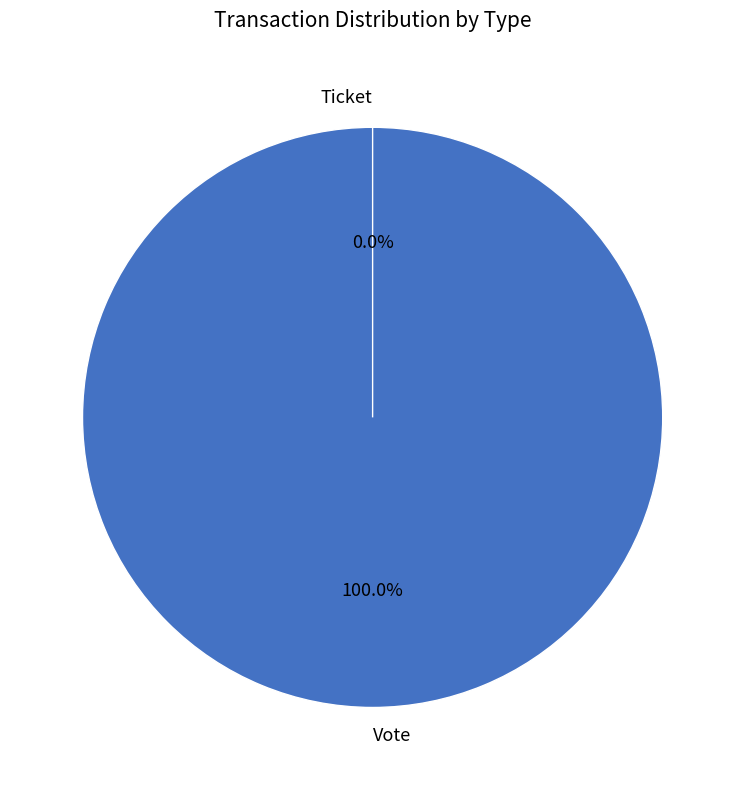

Is Ticket the majority of the pie?

No